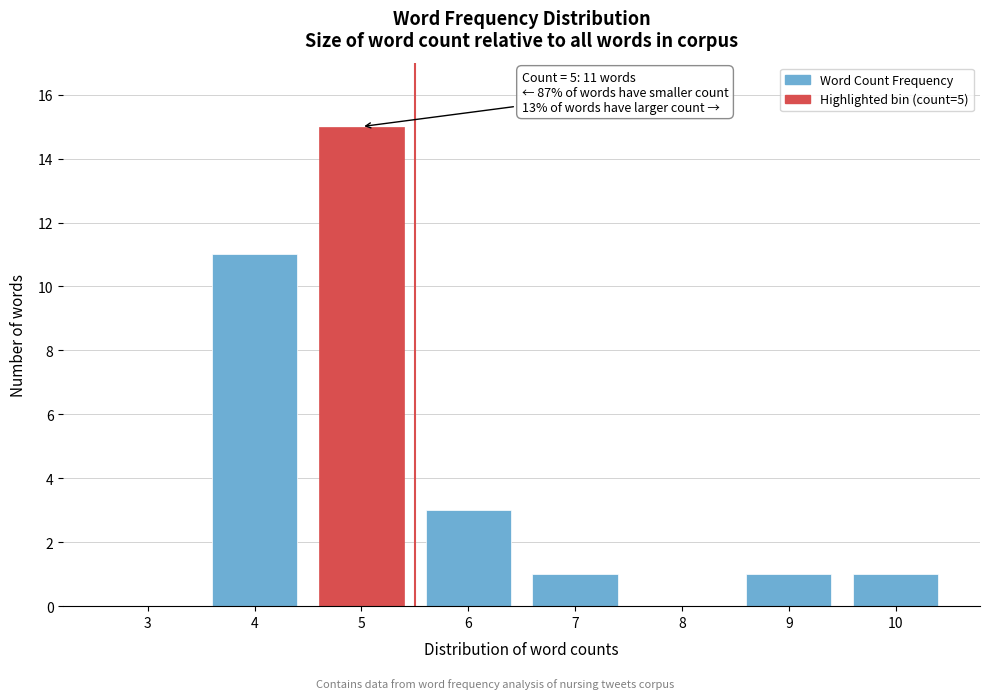

Reading left to right, list all the values displayed in this chart.

3=0	4=11	5=15	6=3	7=1	8=0	9=1	10=1